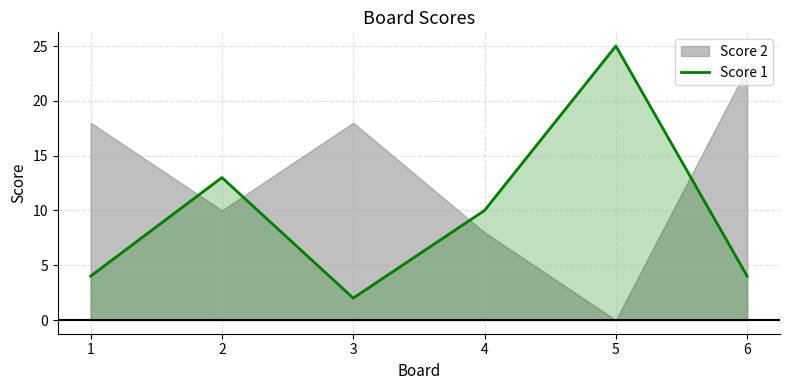

Read the value at 1, to the nearest 5.

5